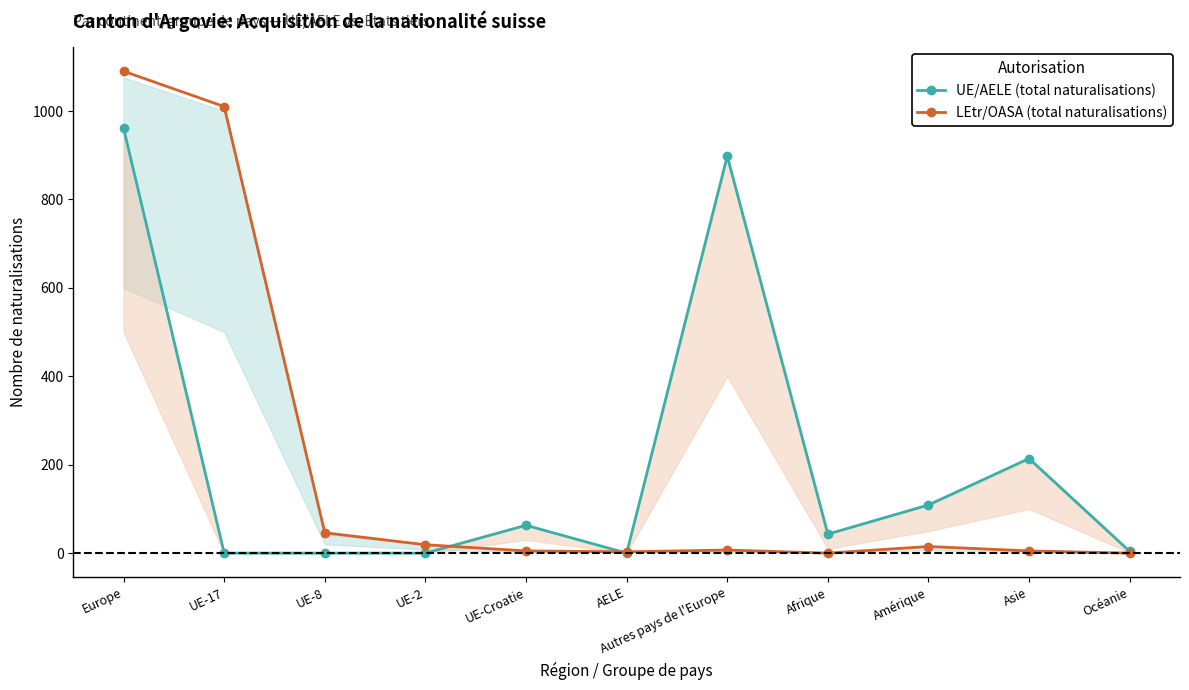

What is the difference between the LEtr/OASA (total naturalisations) values at Asie and Océanie?

5